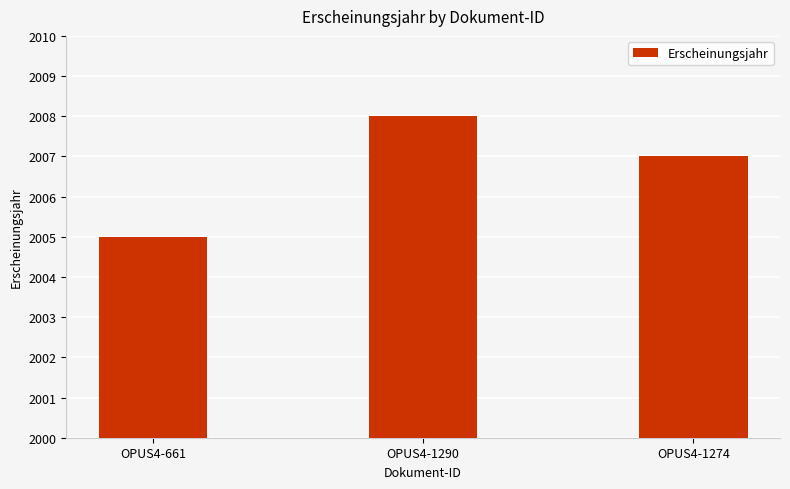

Rank the categories by value from lowest to highest.

OPUS4-661, OPUS4-1274, OPUS4-1290